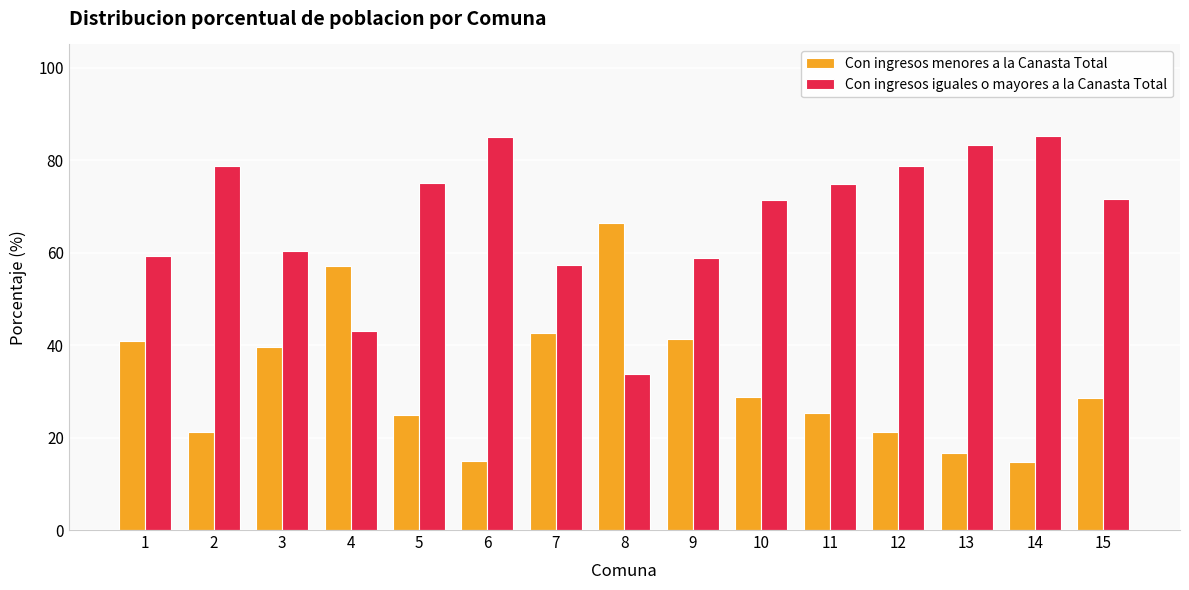

Are the bars grouped side by side (vs. stacked)?

Yes